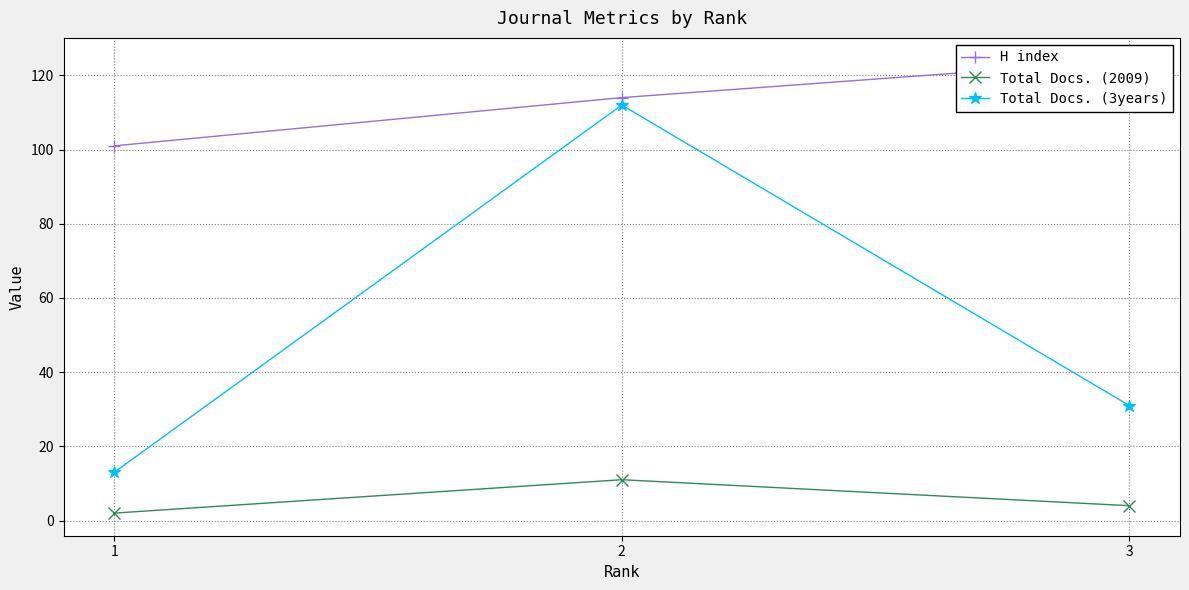

What is the value of the Total Docs. (2009) point at the 1st from the left?

2